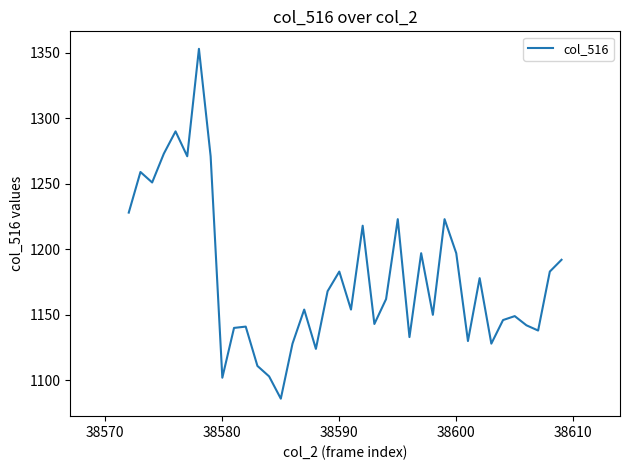

What is the difference between the maximum and minimum values?

267